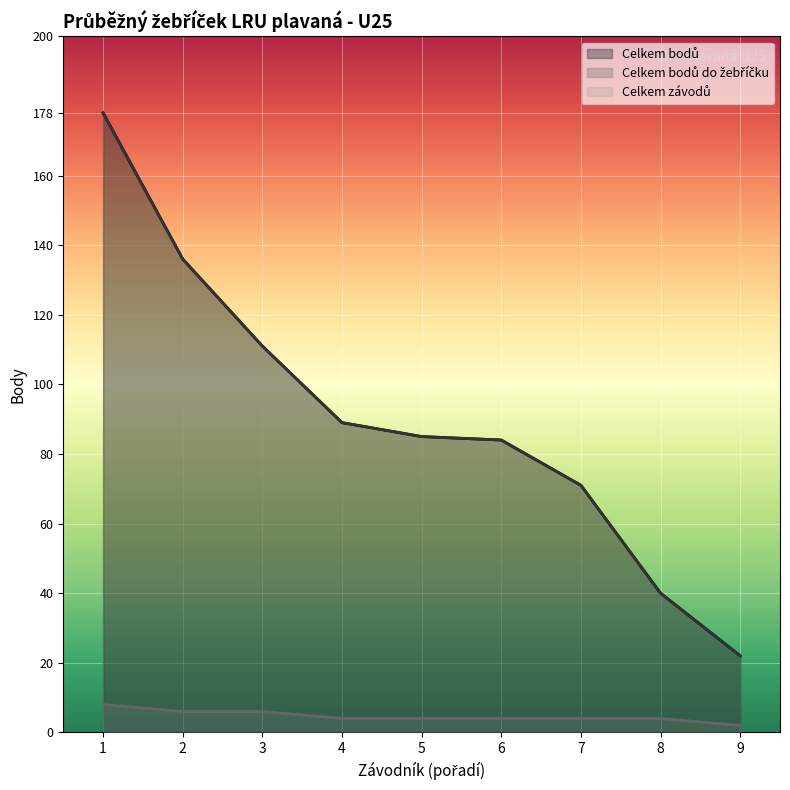

What is the sum of all Celkem bodů do žebříčku (line) values?

816